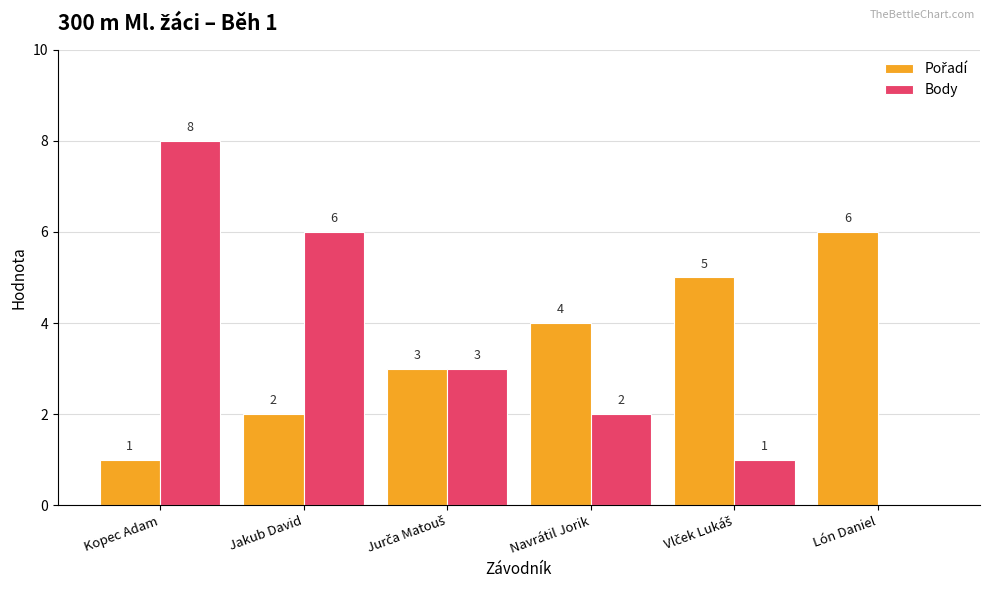

How many data points does each series have?

6